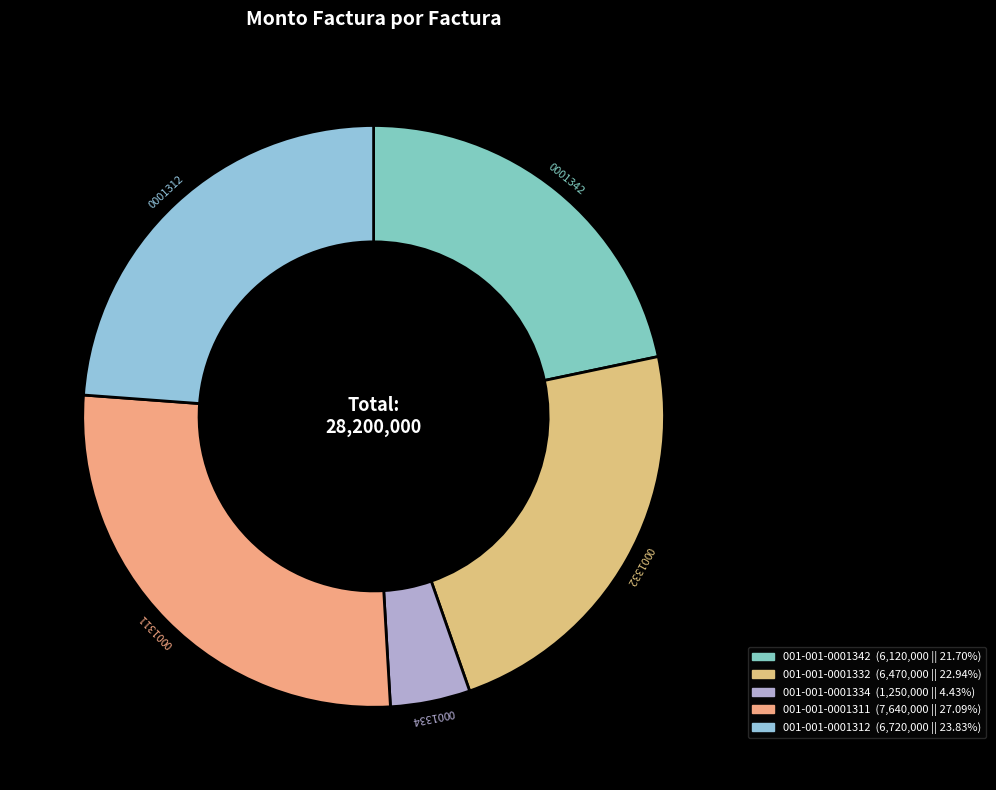

To the nearest percent, what is the difference between the 001-001-0001332 and 001-001-0001342 slice percentages?

1%